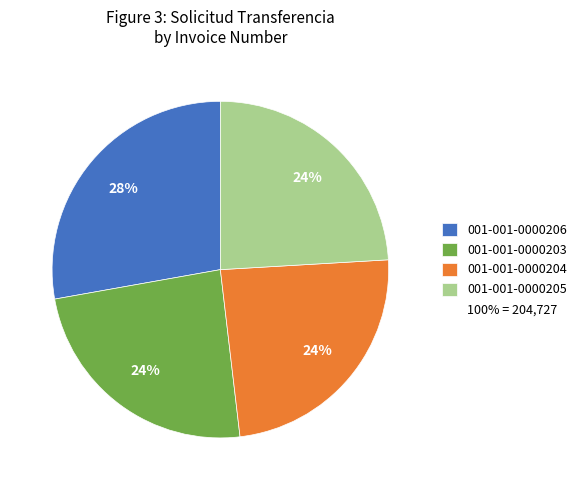

Is there a majority slice in this chart?

No